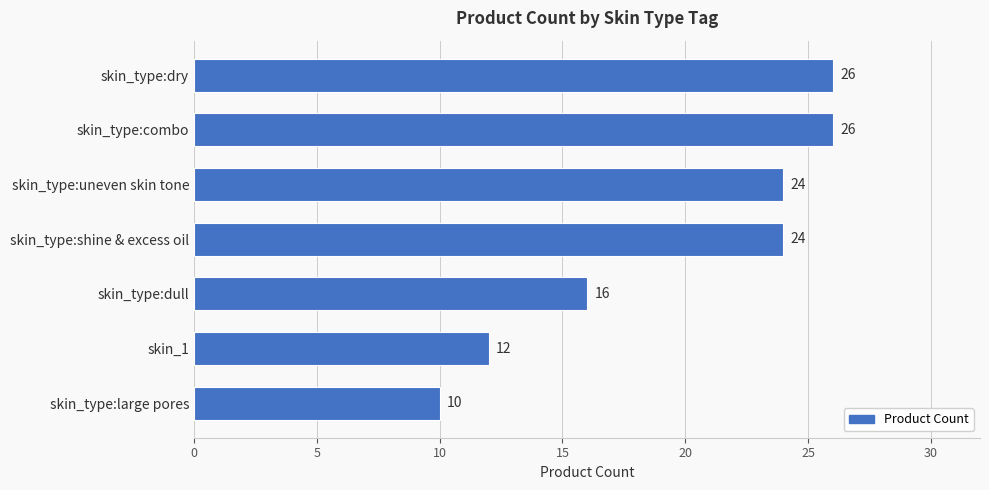

What is the difference between the values at skin_type:dull and skin_type:uneven skin tone?

8